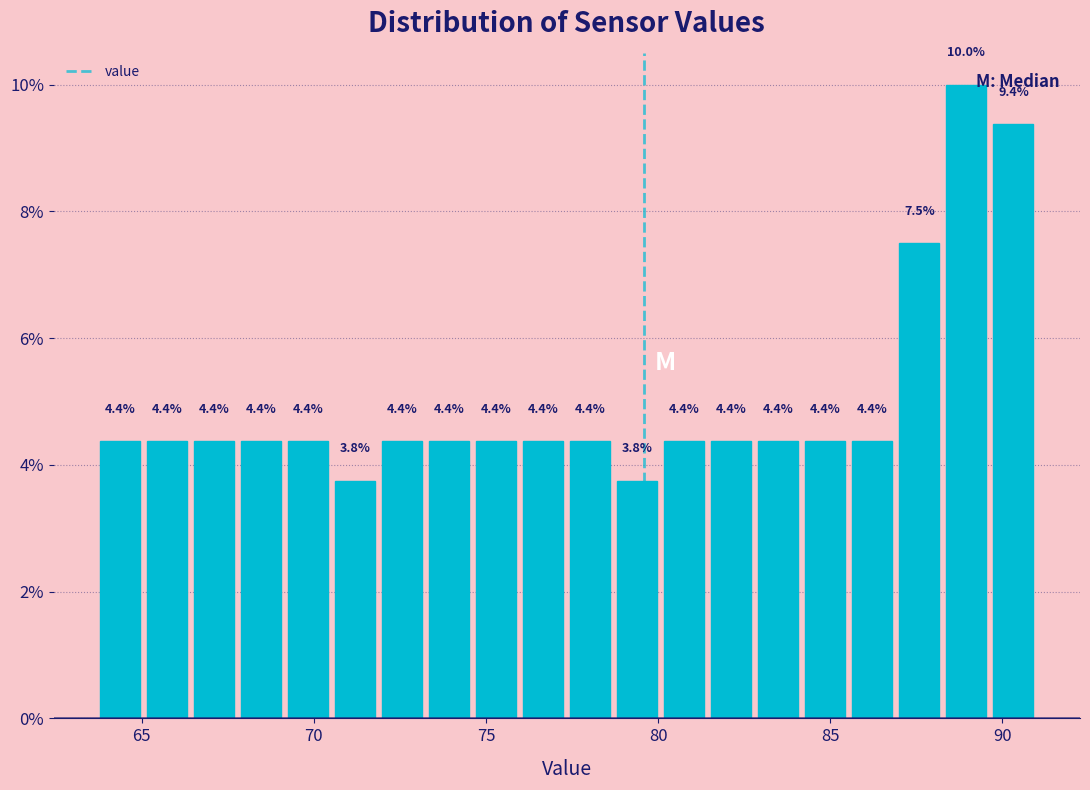

Read against the x-axis, roughly where is the centre of the tallest bar?

89.0